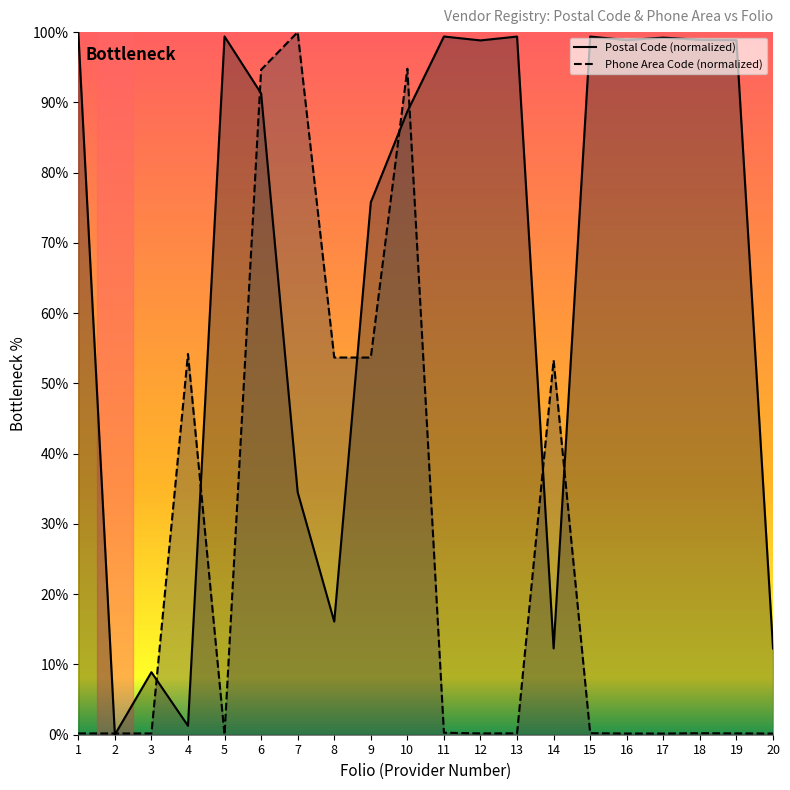

How many distinct data groups are displayed?

2